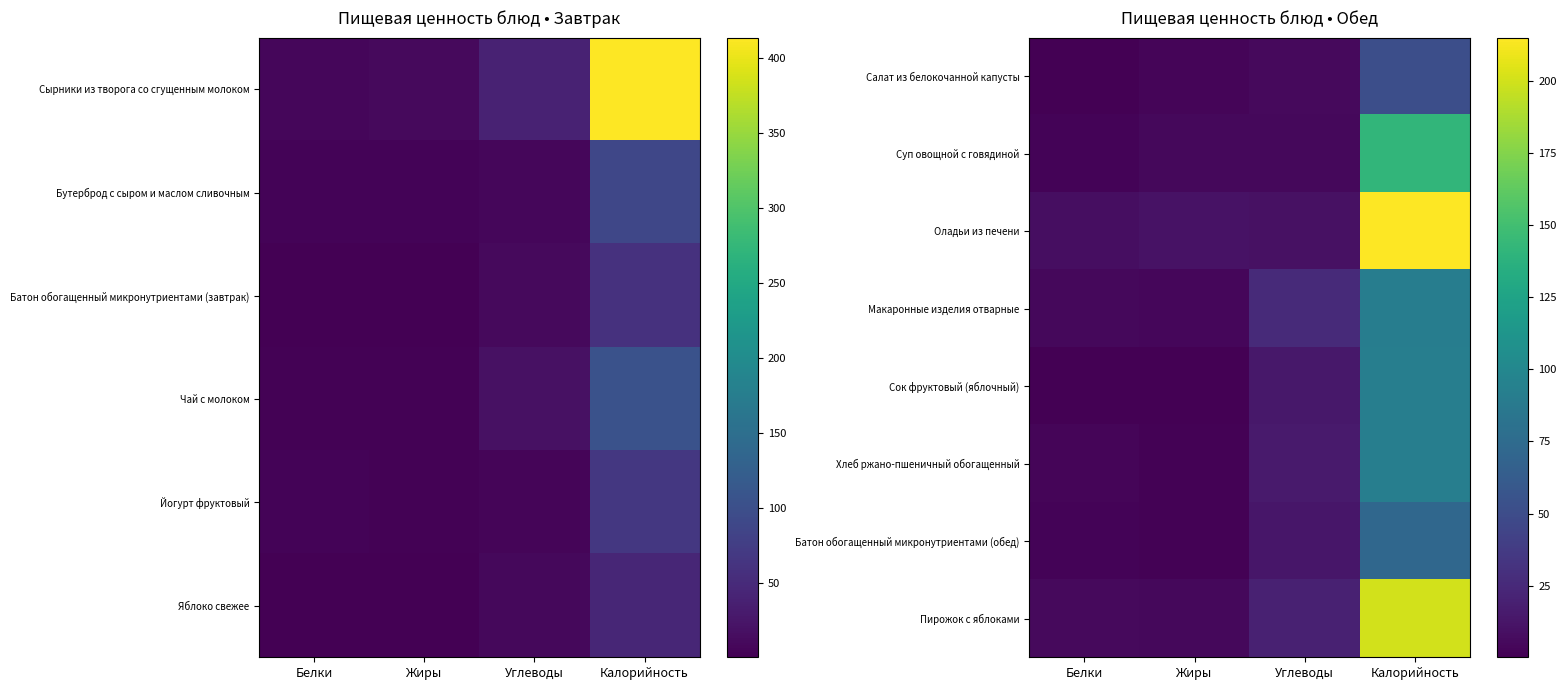

At which category is the sum across all series the highest?

Калорийность